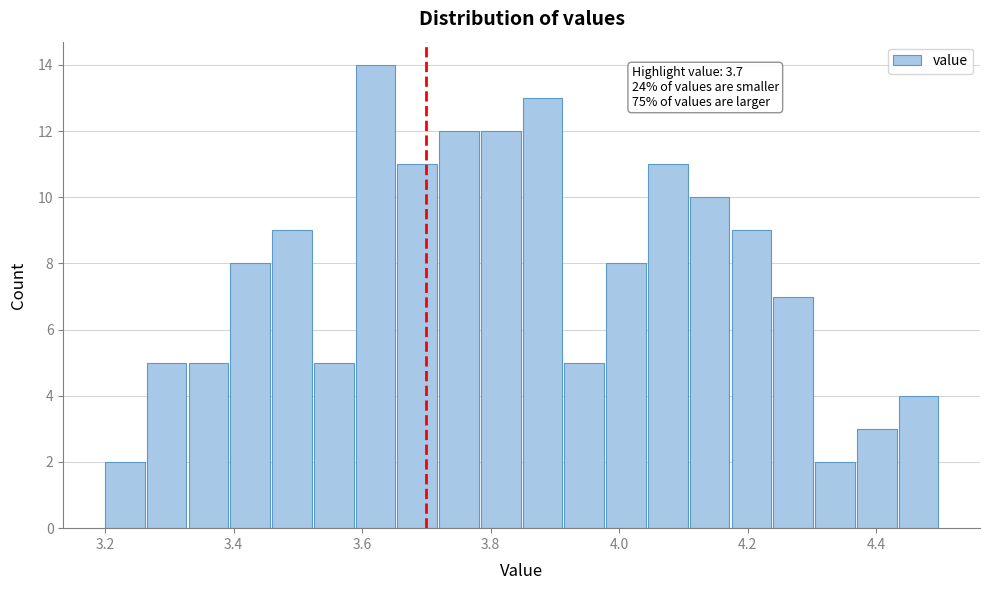

Read against the x-axis, roughly where is the centre of the tallest bar?

3.62